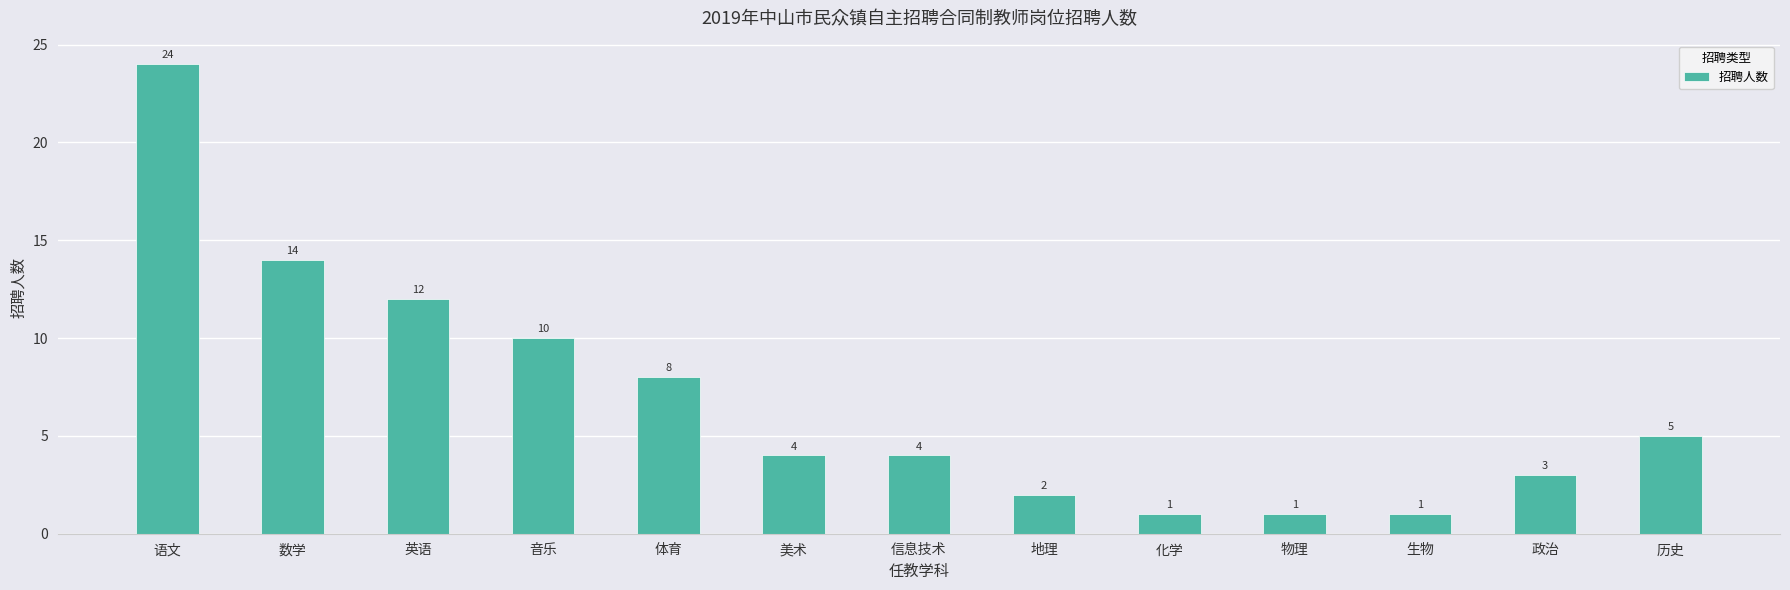

What is the value of the 12th bar from the left?

3